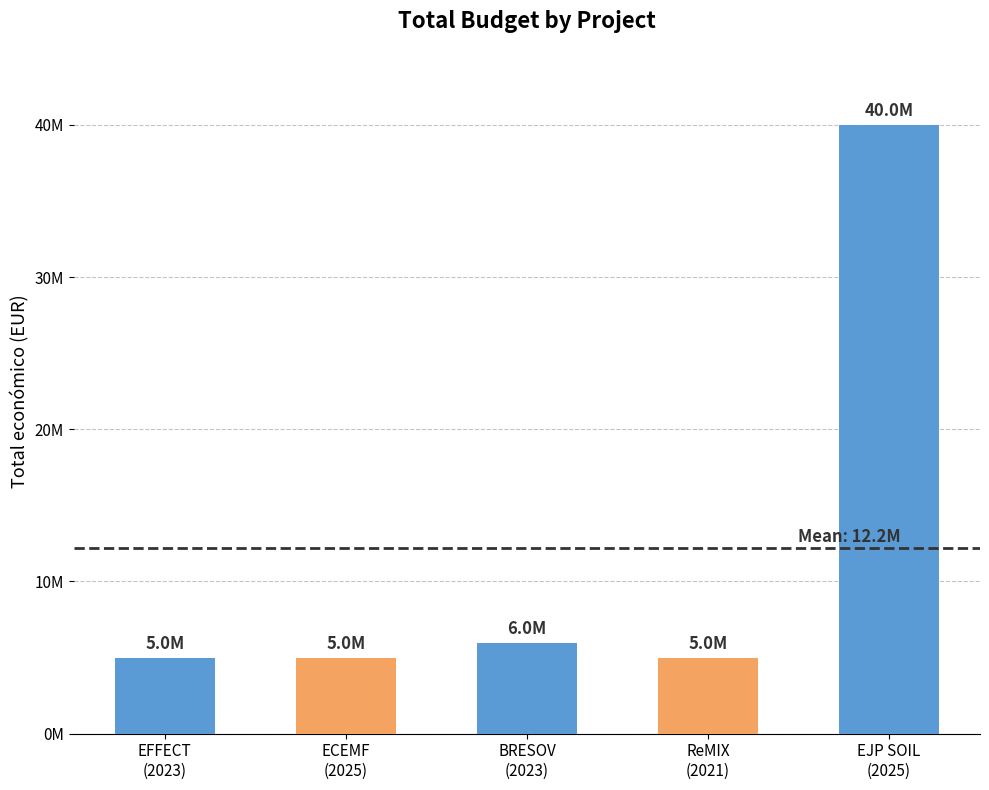

Which label corresponds to the smallest value in the chart?

EFFECT
(2023)